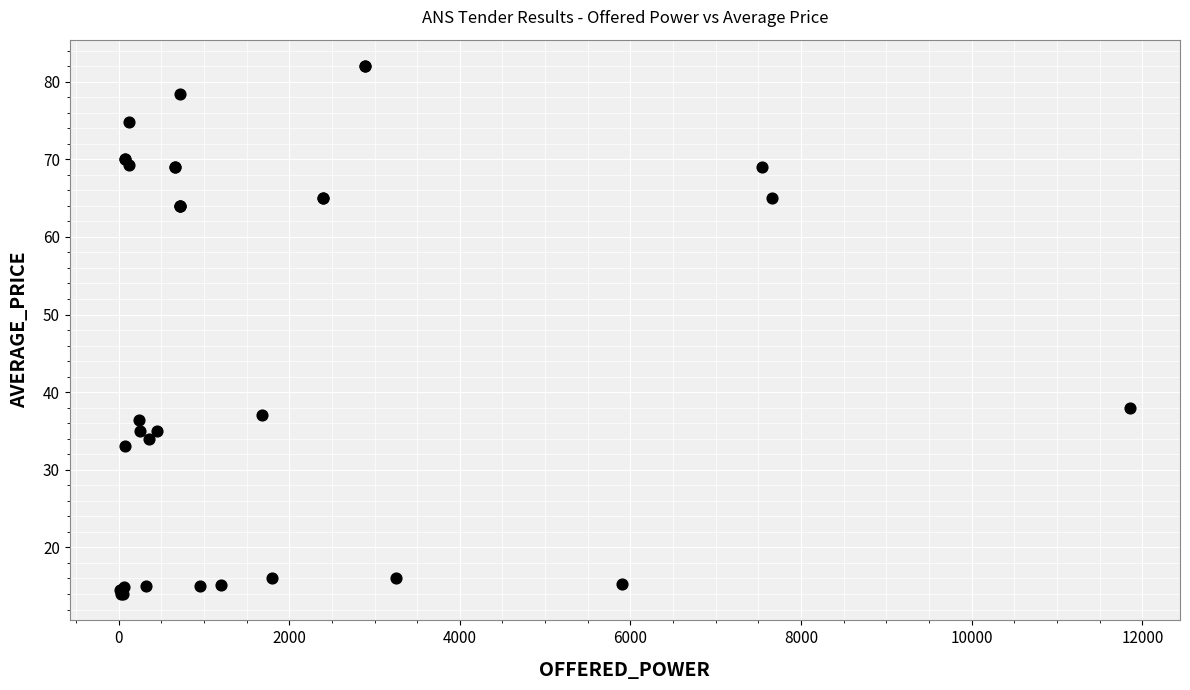

What Y value in the scatter plot is closest to 48?

38.0